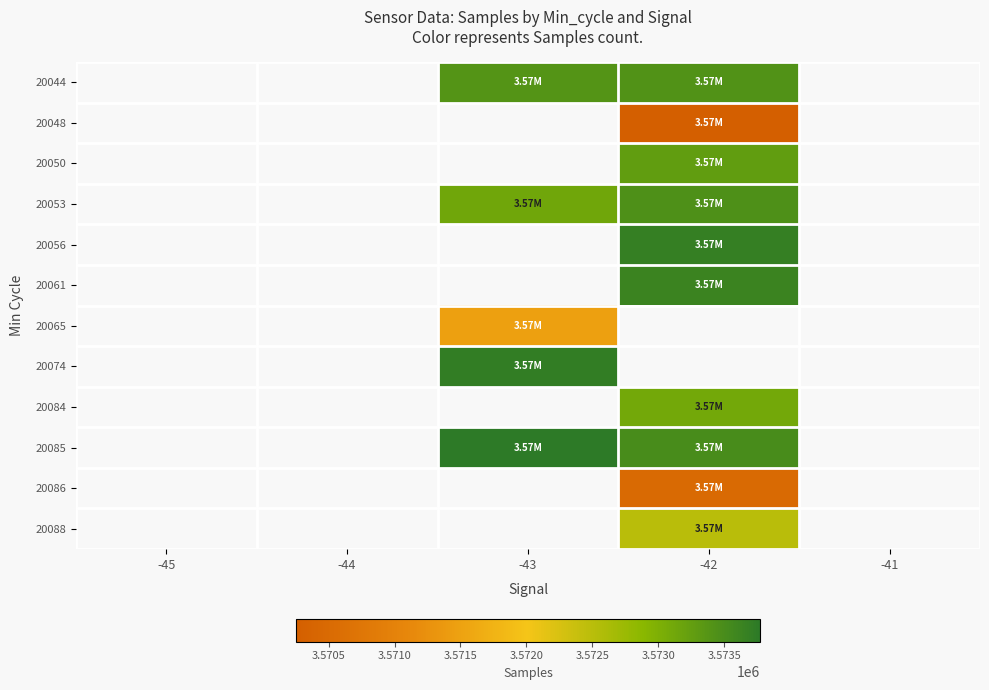

Which has a higher value, -45 or -41?

-41